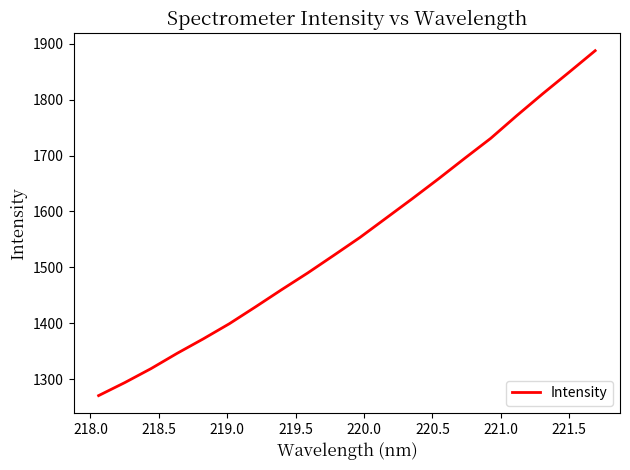

What is the maximum value shown in the chart?

1887.6